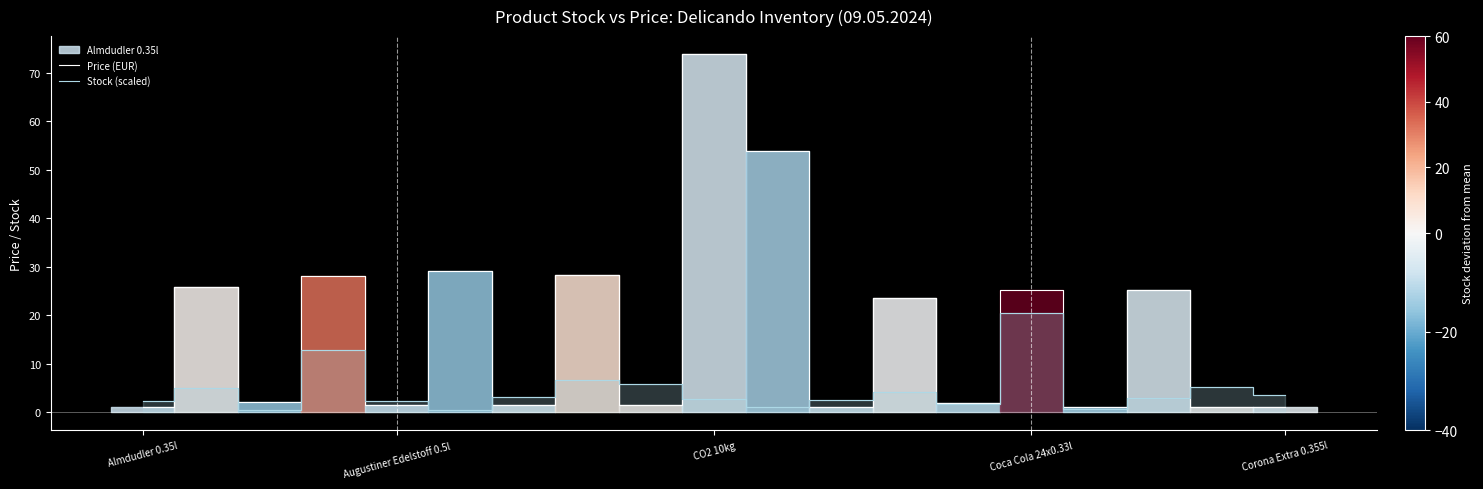

Is this an area chart (filled region under the line)?

No